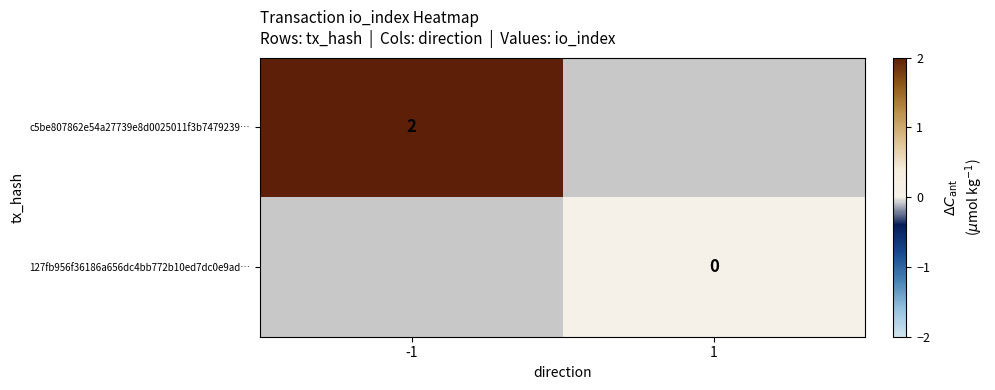

The value of c5be807862e54a27739e8d0025011f3b7479239… at -1 is 2. True or false?

True